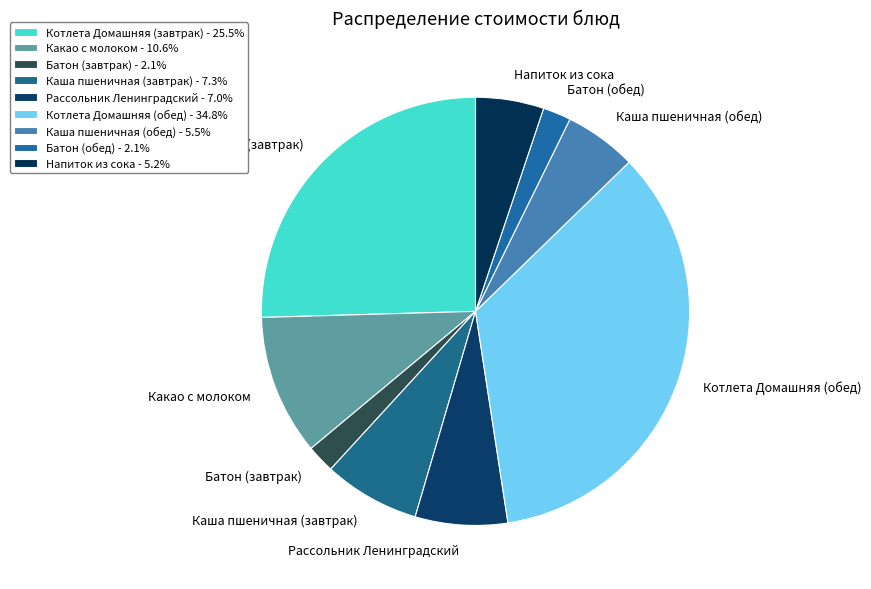

Count the number of slices in the pie.

9